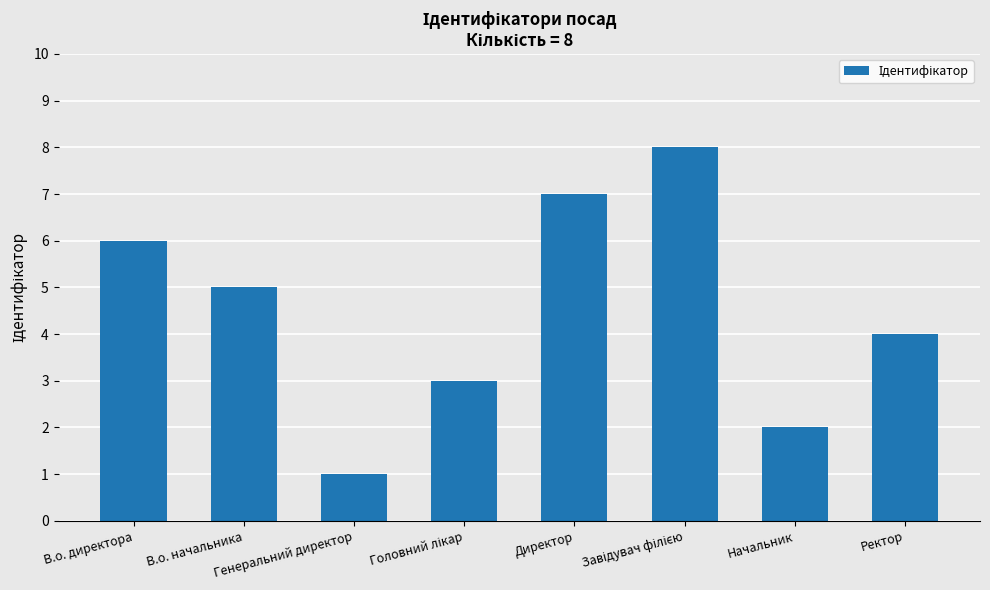

What is the maximum value shown in the chart?

8